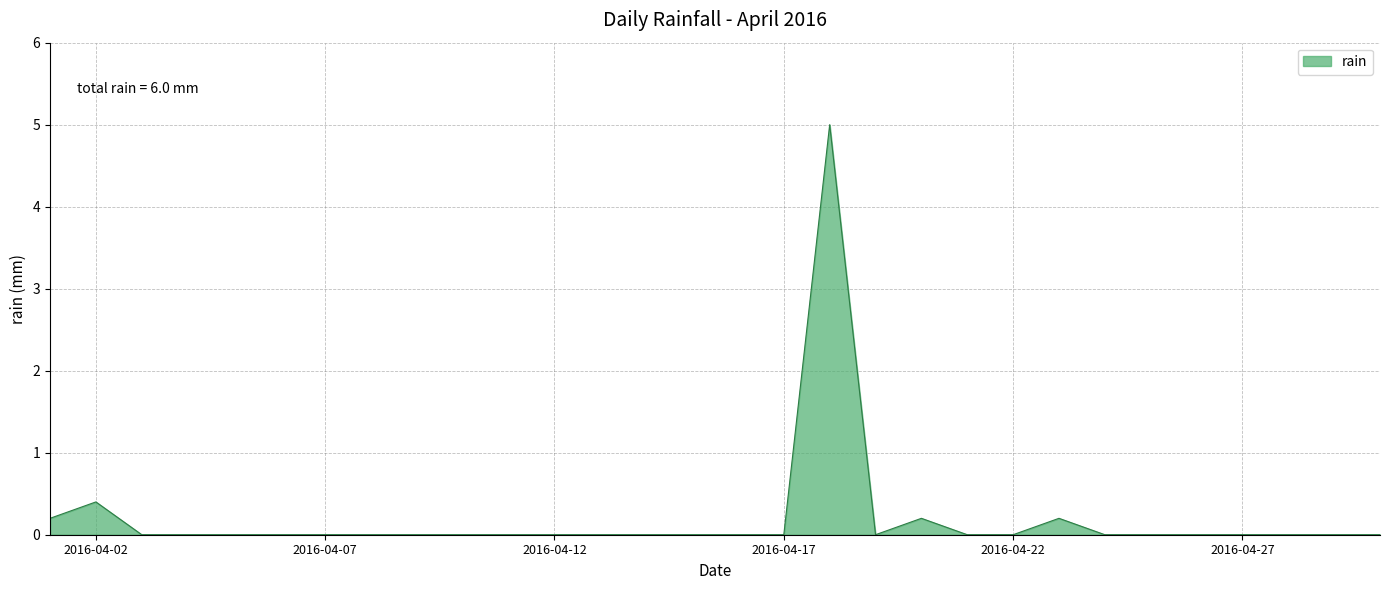

What is the greatest value displayed?

5.0